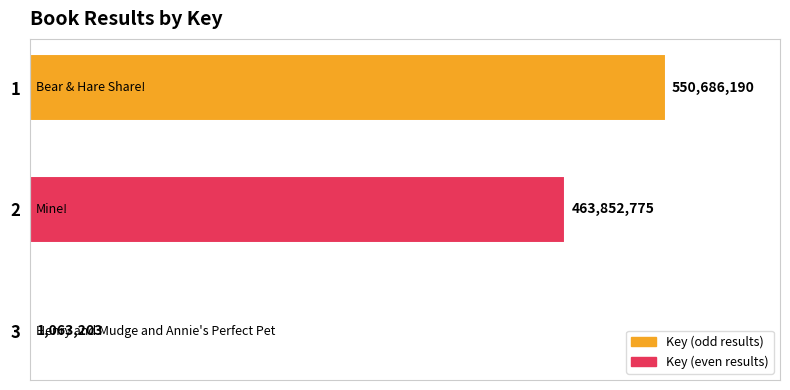

What is the sum of all values?

1015602168